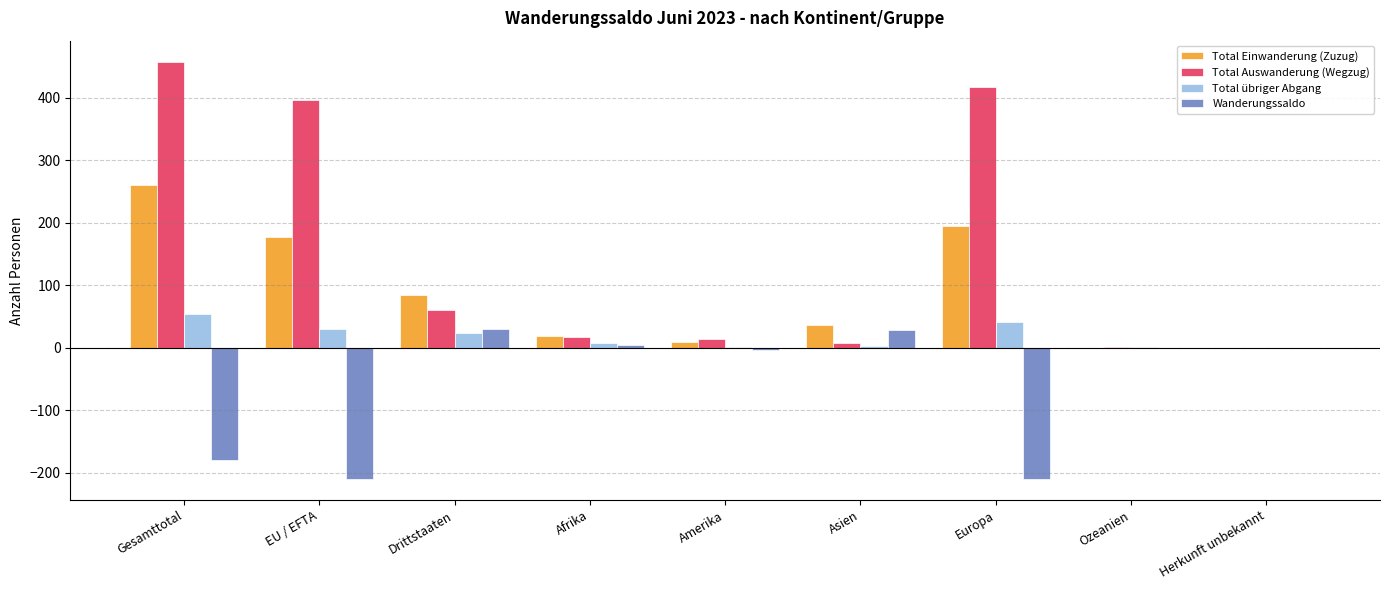

At which category does the chart reach its peak across all series?

Gesamttotal